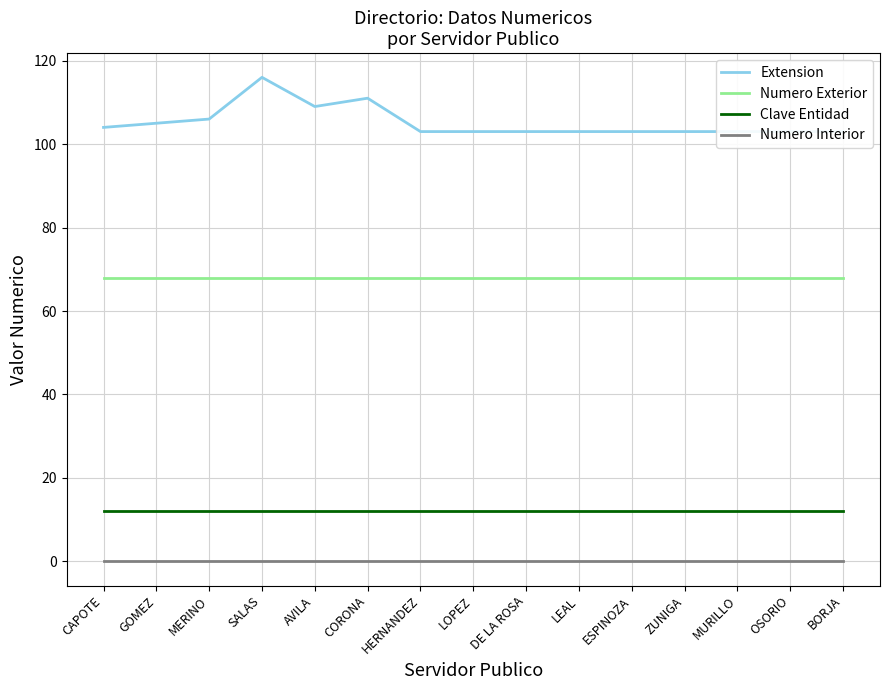

Where is the first local maximum for Extension?

SALAS